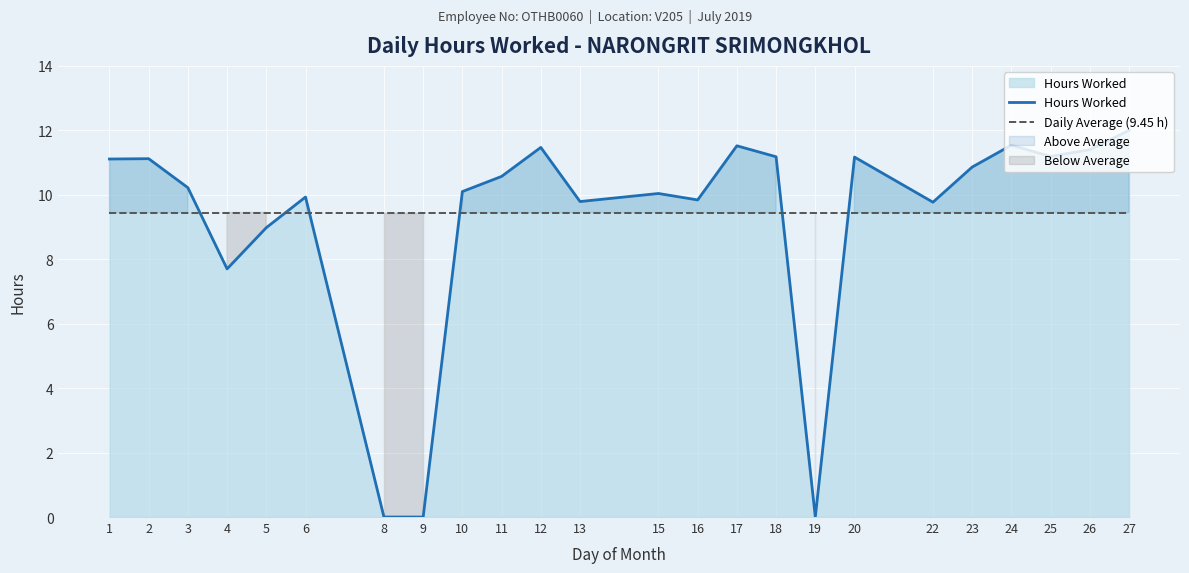

At which label does Daily Average (9.45 h) reach its peak?

1